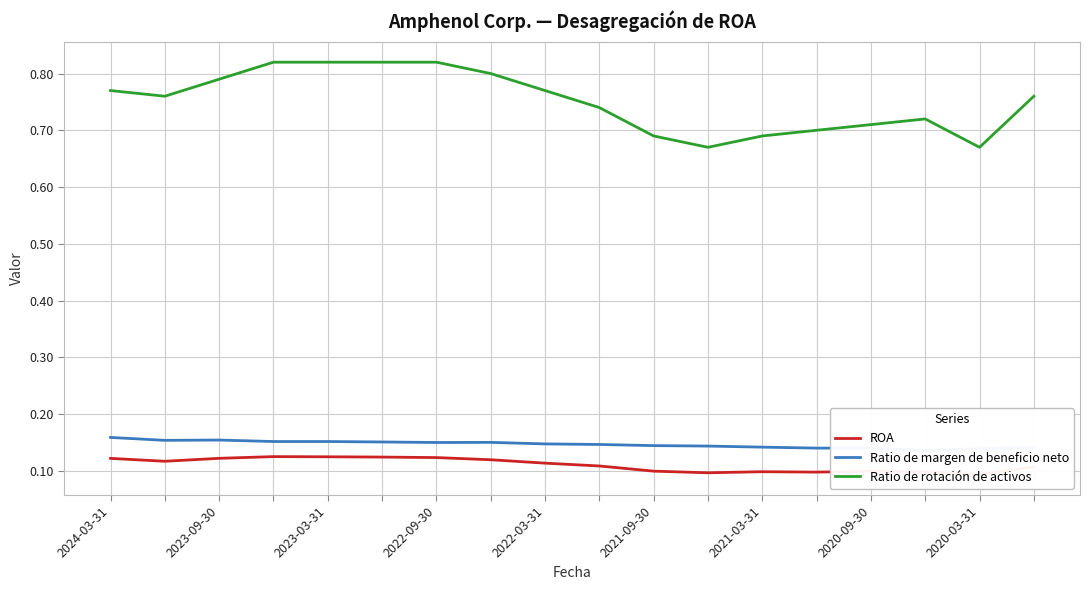

Between 2024-03-31 and 13, which series saw the biggest shift?

Ratio de rotación de activos